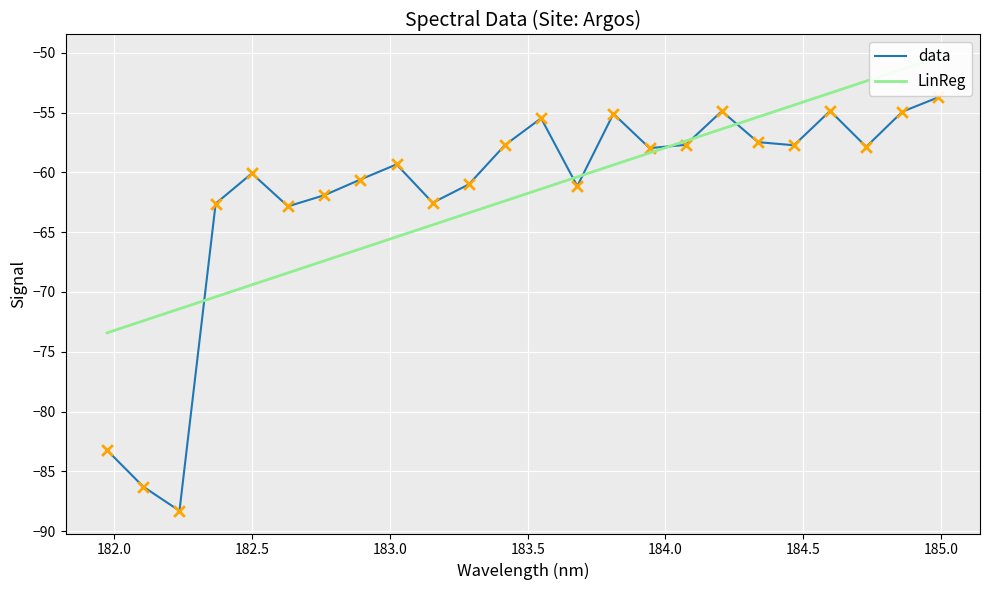

What is the lowest value of the data series?

-88.3